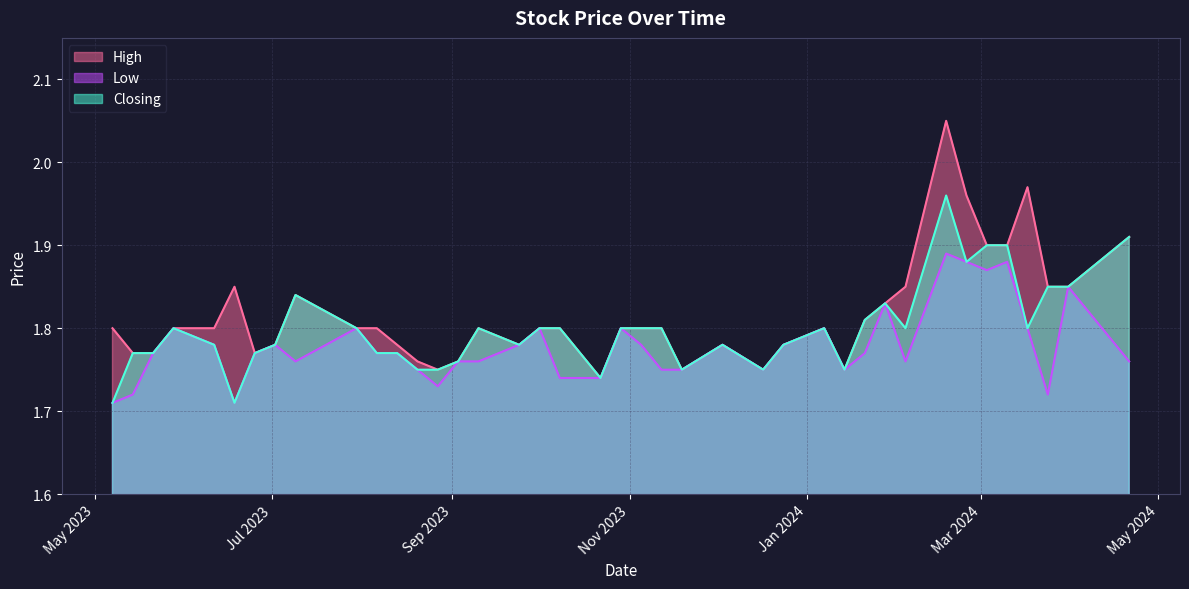

Is it true that Closing equals 1.8 at 29?

True